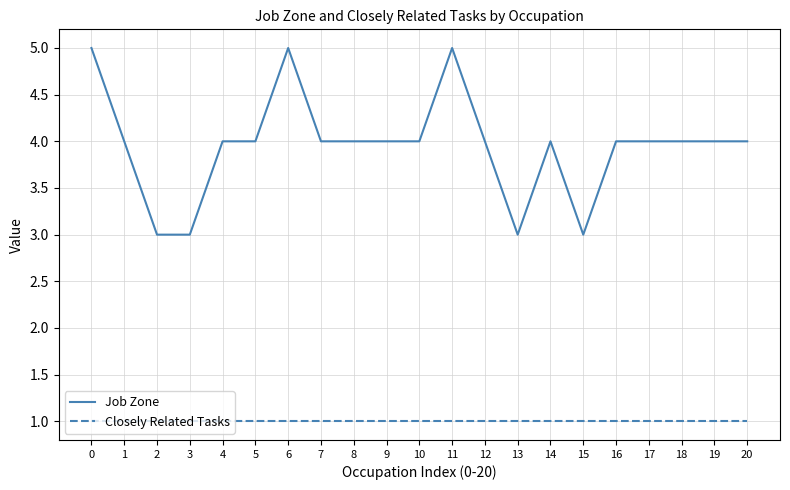

Reading left to right, list all the values displayed in this chart.

Job Zone: 0=5	1=4	2=3	3=3	4=4	5=4	6=5	7=4	8=4	9=4	10=4	11=5	12=4	13=3	14=4	15=3	16=4	17=4	18=4	19=4	20=4
Closely Related Tasks: 0=1	1=1	2=1	3=1	4=1	5=1	6=1	7=1	8=1	9=1	10=1	11=1	12=1	13=1	14=1	15=1	16=1	17=1	18=1	19=1	20=1